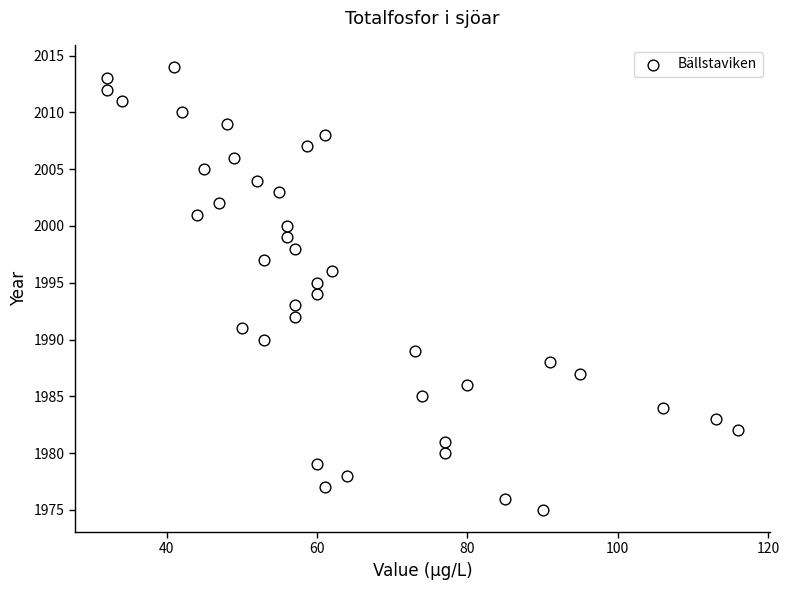

What is the range of Y values (max minus min)?

39